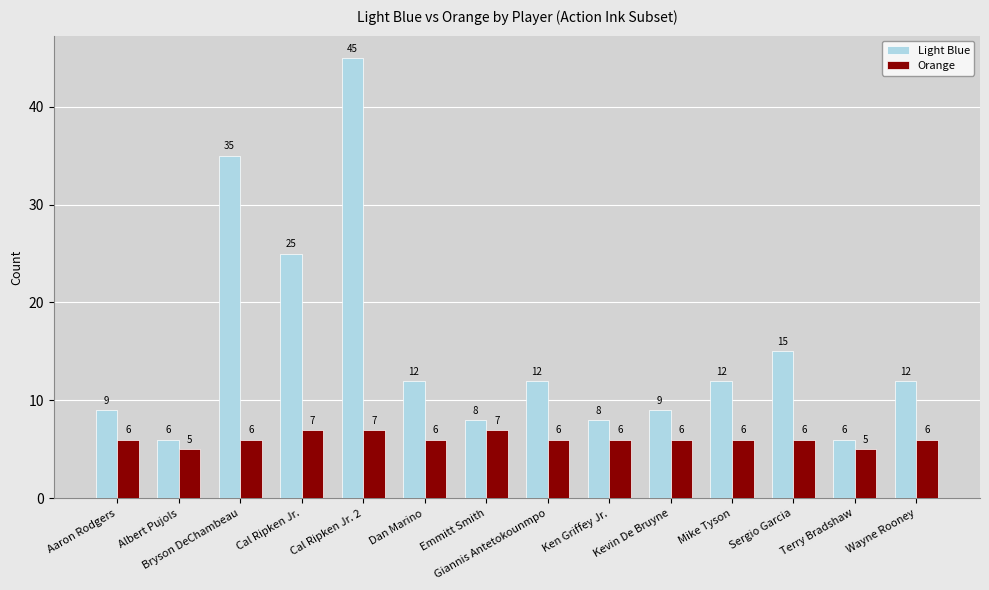

What is the spread (max minus min) of values at Dan Marino?

6